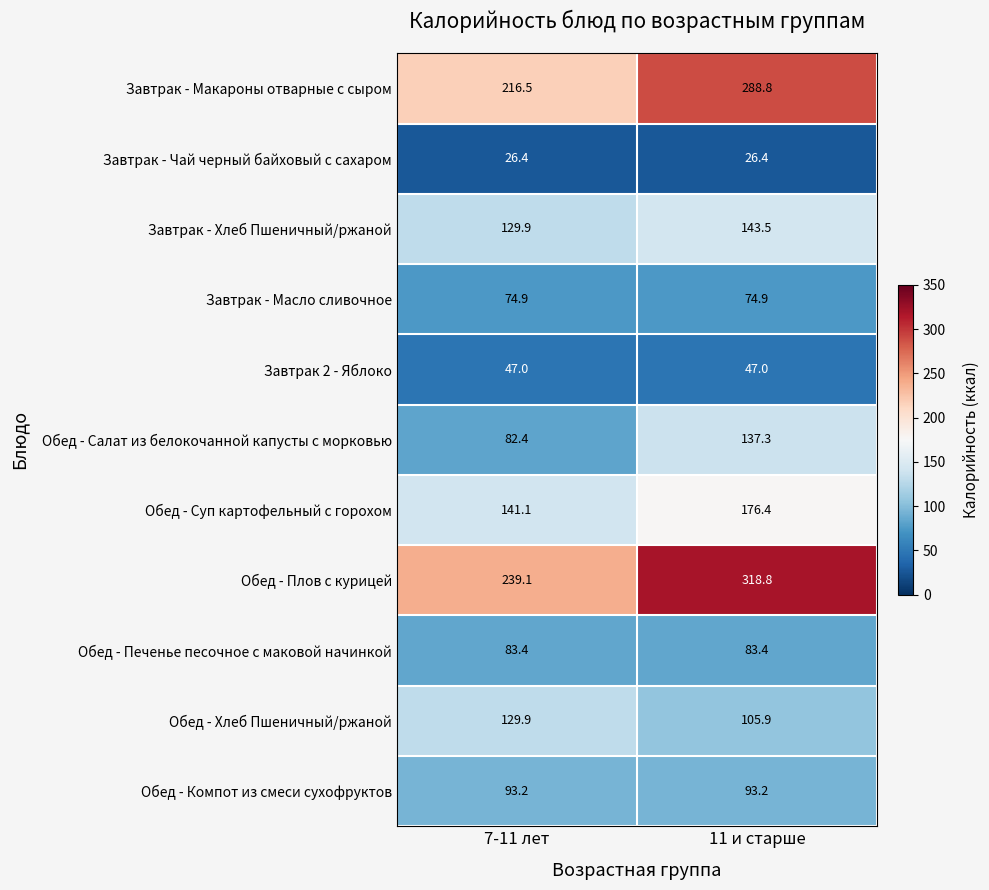

Rank the series by their maximum value, from lowest to highest.

Завтрак - Чай черный байховый с сахаром, Завтрак 2 - Яблоко, Завтрак - Масло сливочное, Обед - Печенье песочное с маковой начинкой, Обед - Компот из смеси сухофруктов, Обед - Хлеб Пшеничный/ржаной, Обед - Салат из белокочанной капусты с морковью, Завтрак - Хлеб Пшеничный/ржаной, Обед - Суп картофельный с горохом, Завтрак - Макароны отварные с сыром, Обед - Плов с курицей